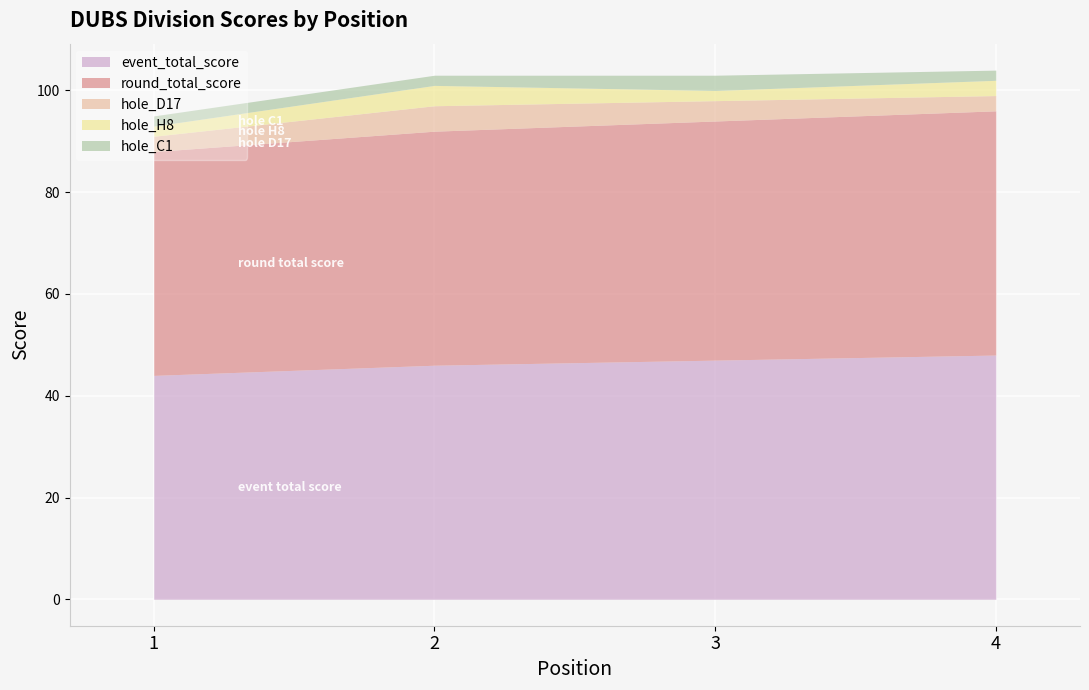

Which series has the largest total across all categories?

event_total_score